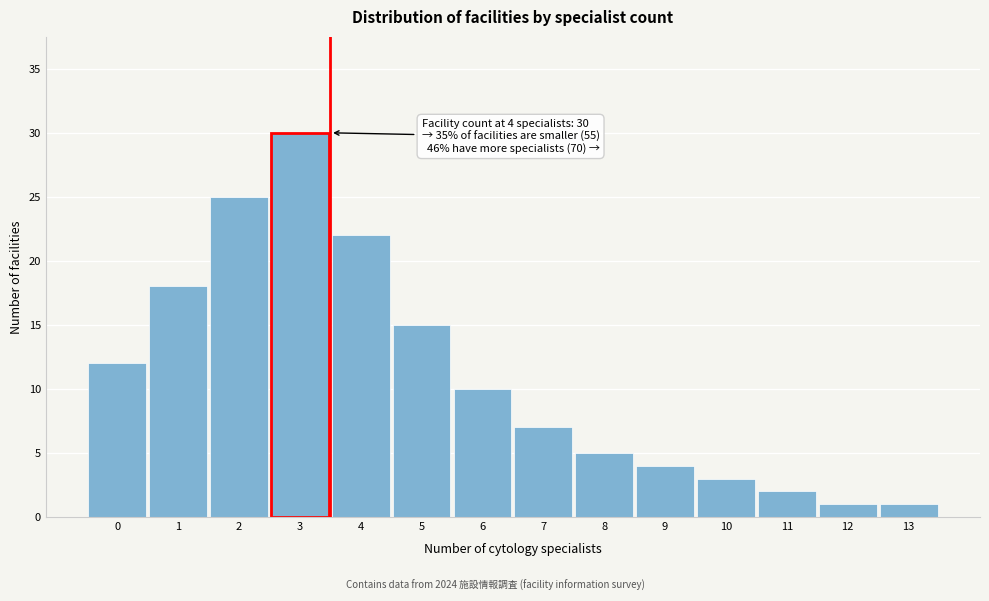

Reading left to right, transcribe all the data shown in this chart.

12	18	25	30	22	15	10	7	5	4	3	2	1	1